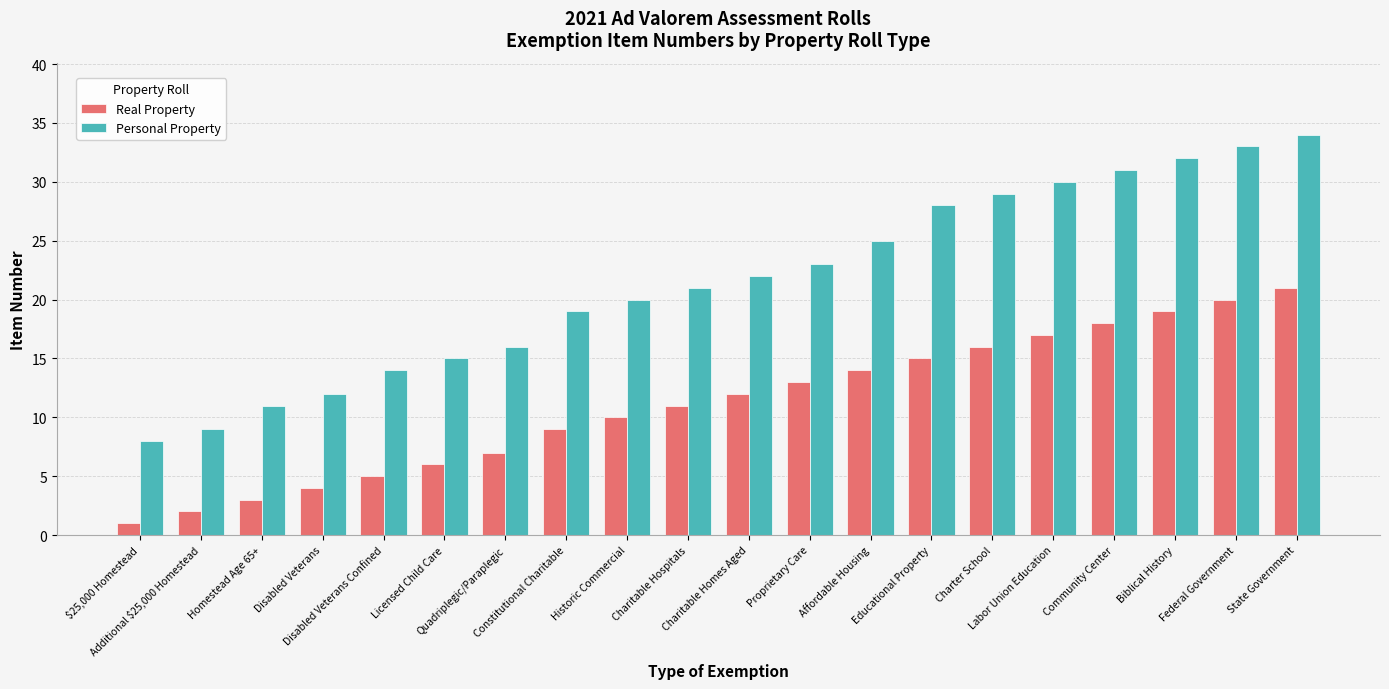

List the series in order of their overall mean, highest first.

Personal Property, Real Property